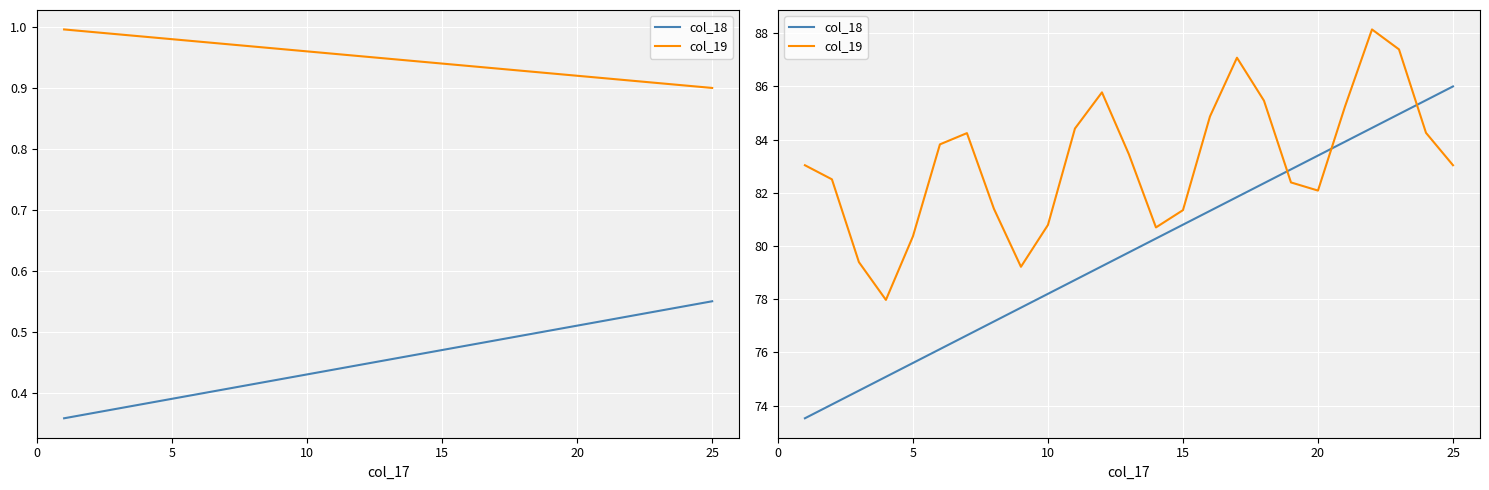

What is the average value of the col_18 series?

79.8